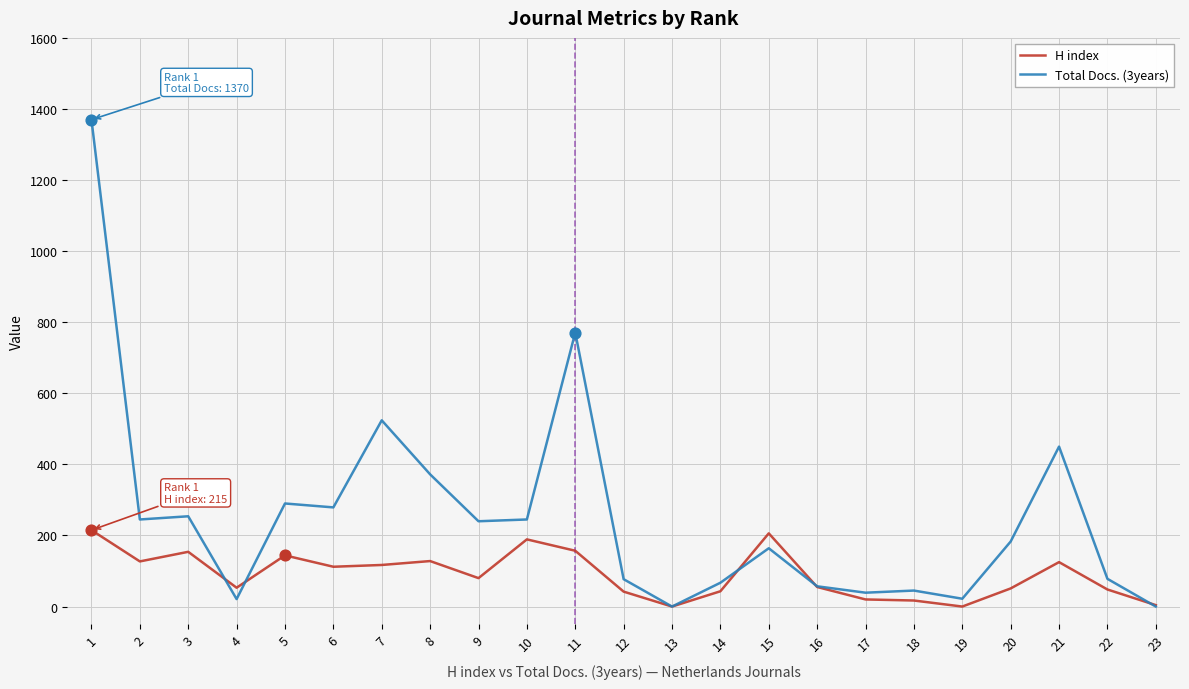

What is the total value across all series at 7?

641